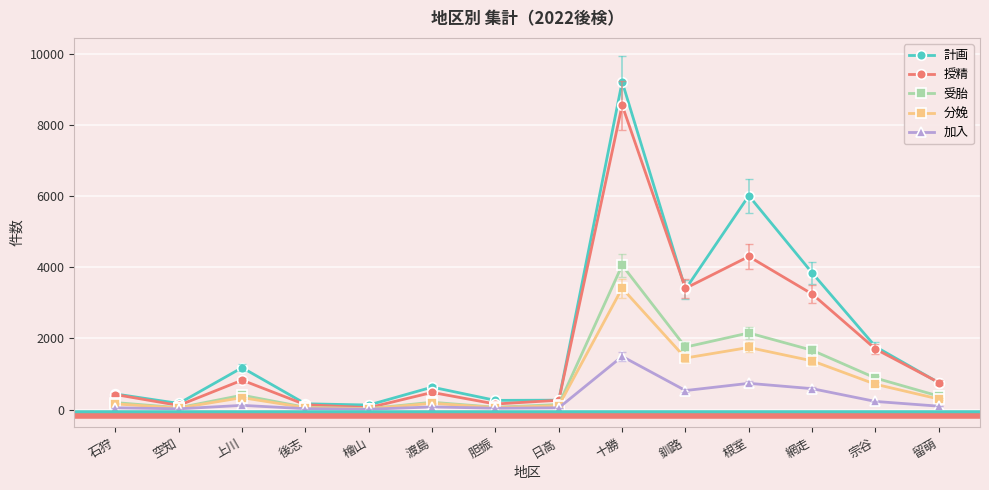

How many data points does each series have?

14